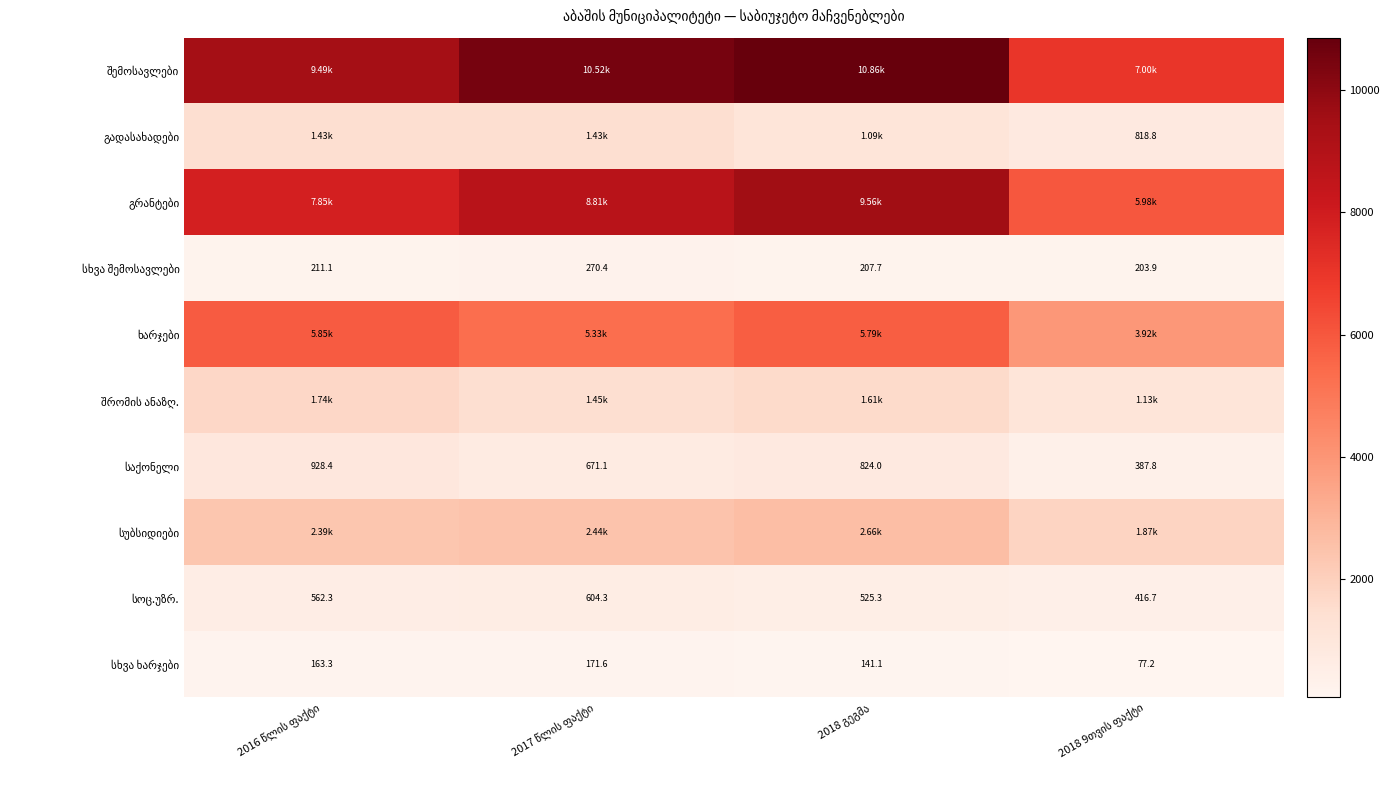

Which series has the largest range (max minus min)?

შემოსავლები